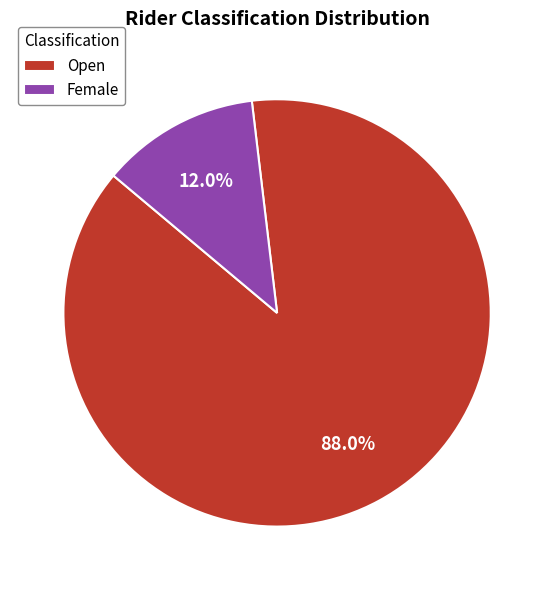

How many slices are in this pie chart?

2